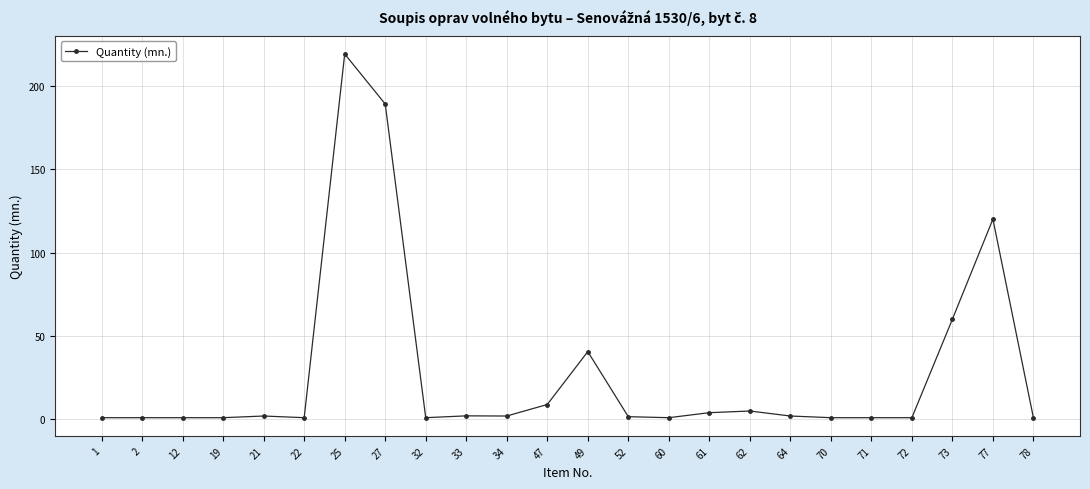

What is the maximum value shown in the chart?

219.0